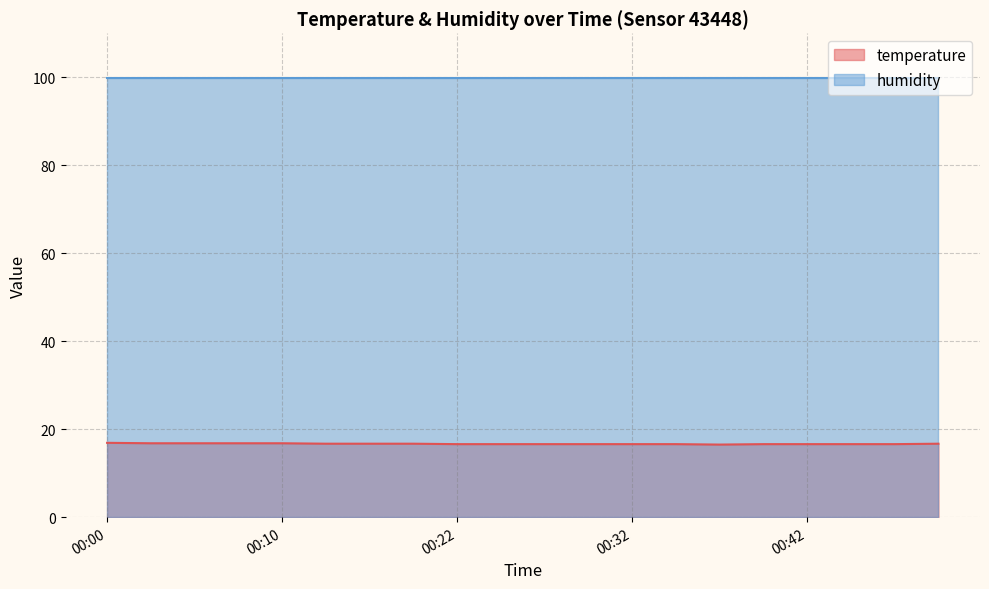

Read the value at 00:49.

16.7